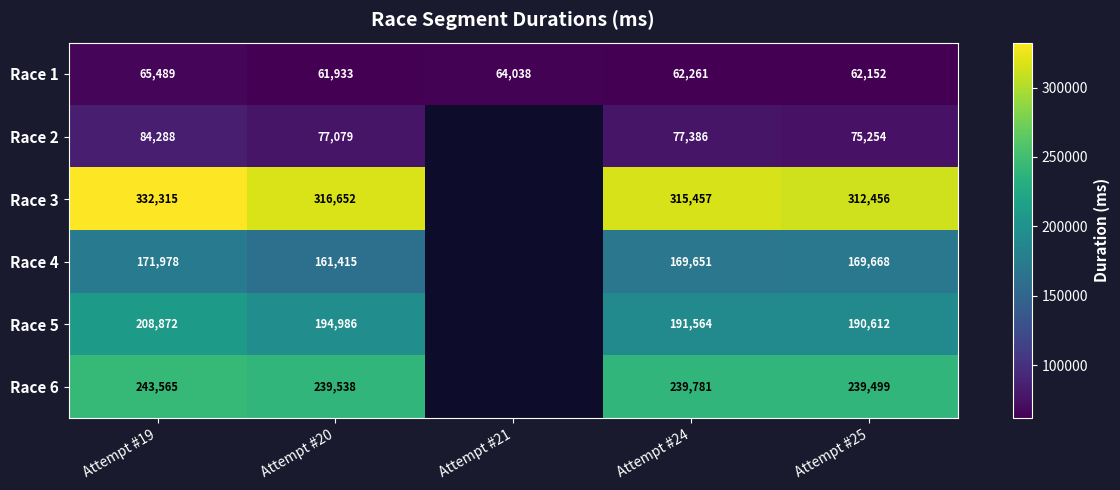

At Attempt #19, list the series in order from smallest to largest.

Race 1, Race 2, Race 4, Race 5, Race 6, Race 3